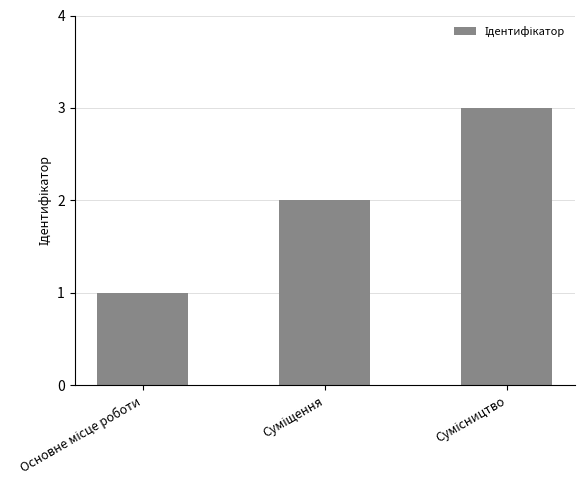

What is the greatest value displayed?

3